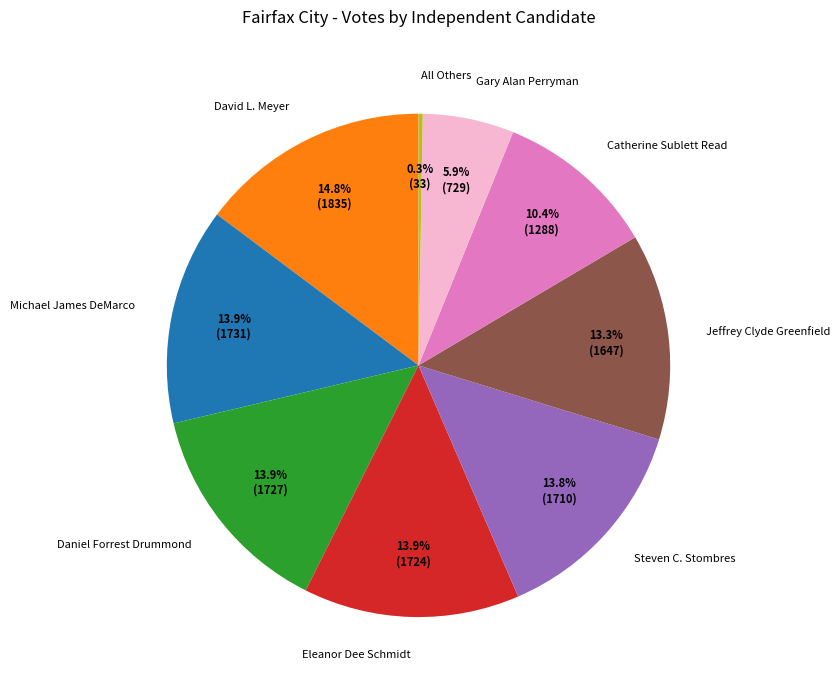

Between Gary Alan Perryman and David L. Meyer, which is larger?

David L. Meyer